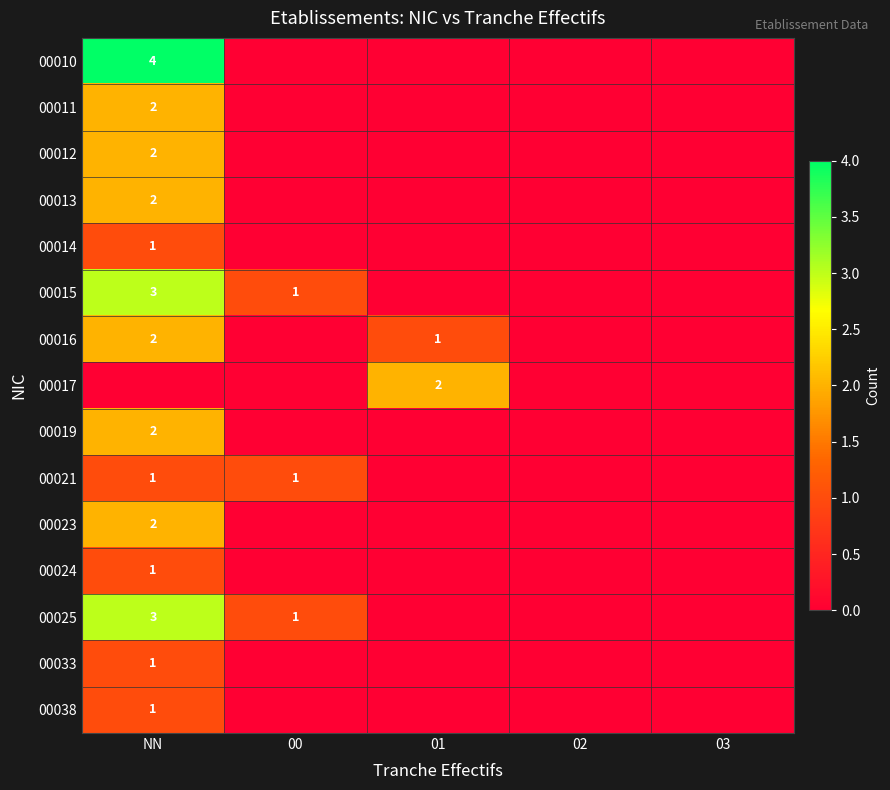

True or false: 00010 has a value of 1 at NN.

False